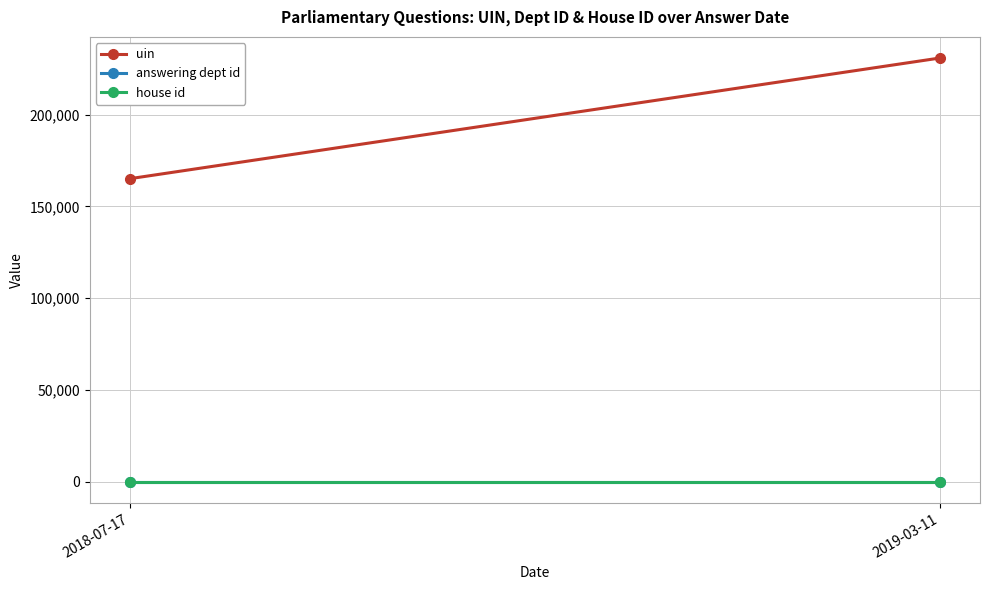

Where is uin nearest to the value 198028?

2018-07-17